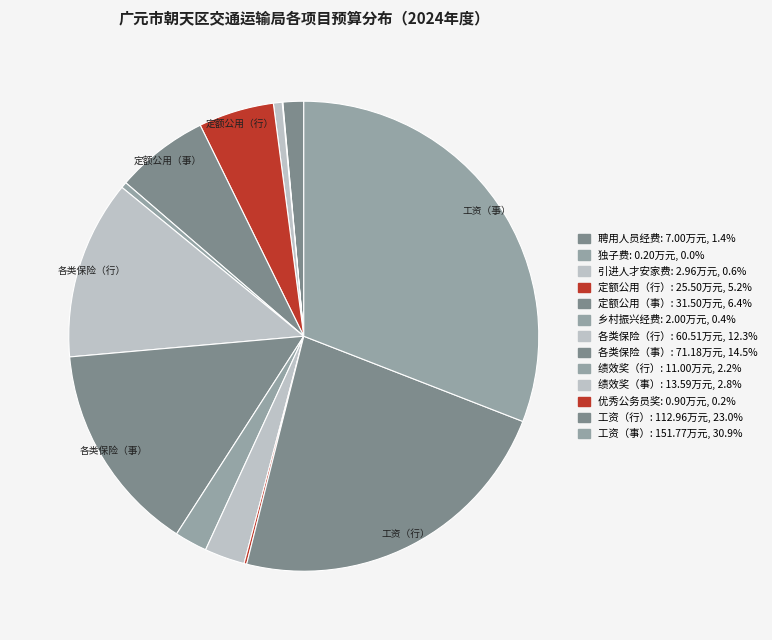

How many segments does this pie chart have?

13